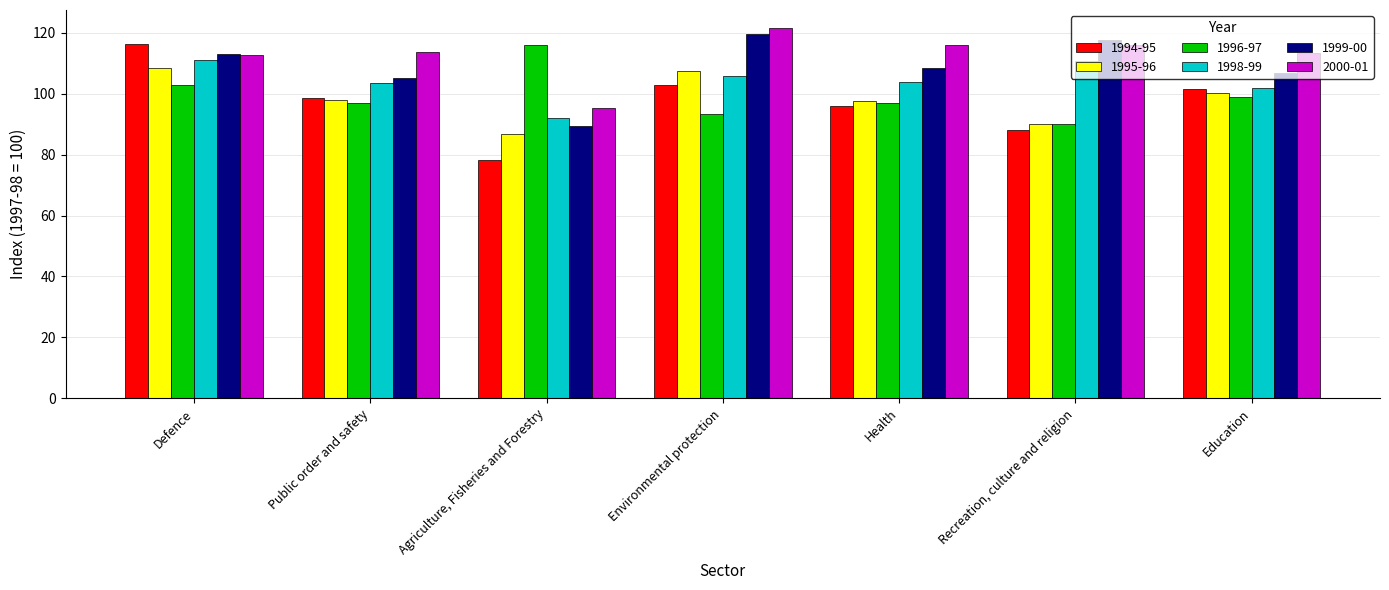

What is the sum of the 2000-01 values at Health and Public order and safety?

229.6